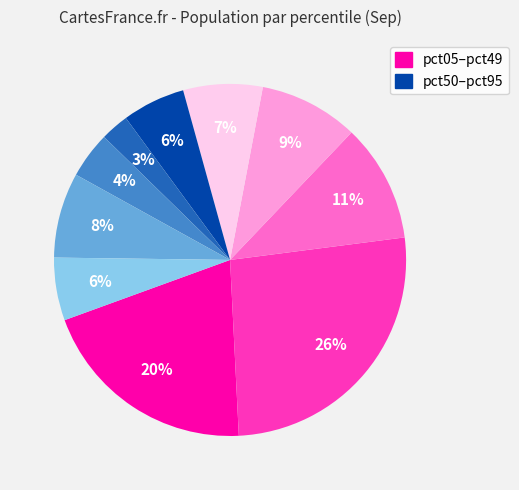

Is there any slice that represents more than half of the pie?

No